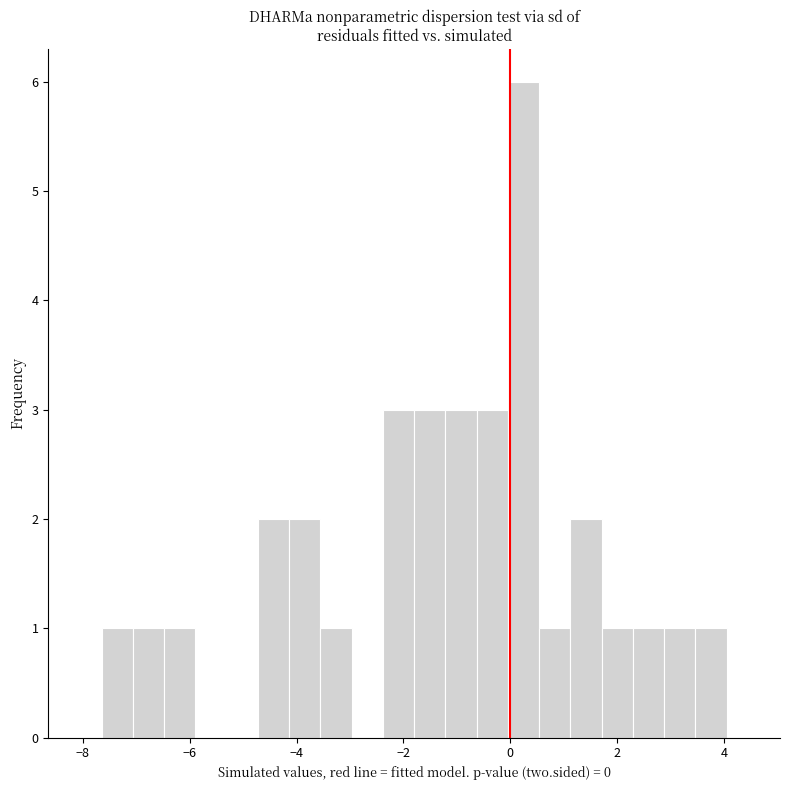

Around what value on the x-axis is the tallest bar? Give the approximate position of its centre, as read against the axis.

0.2